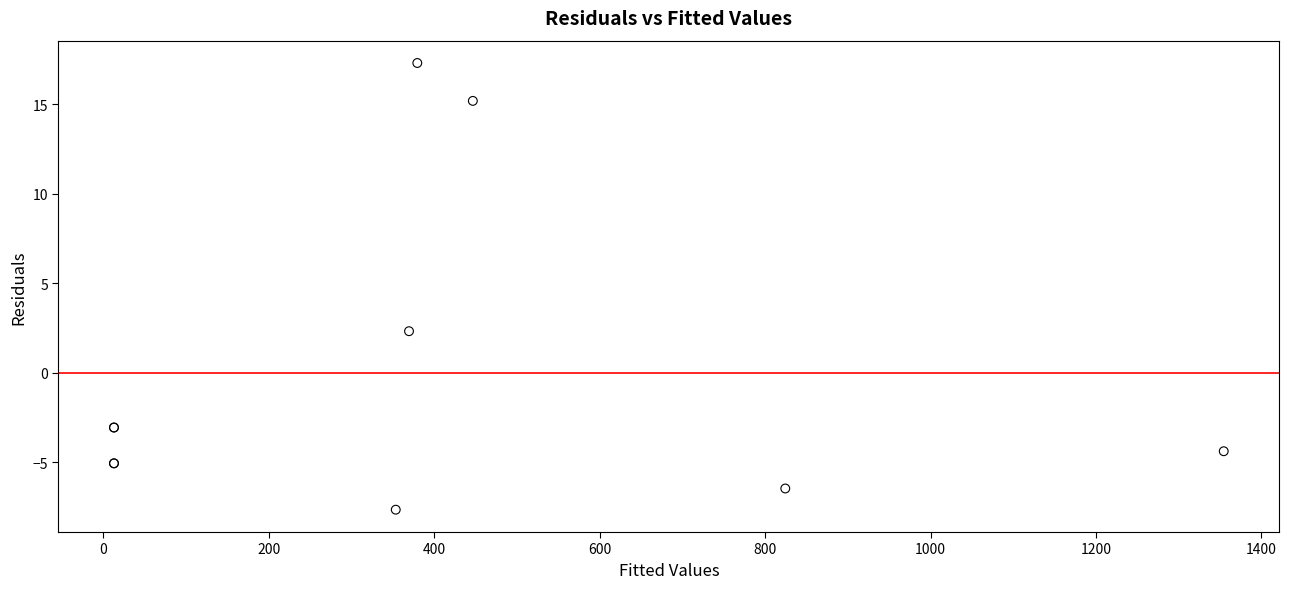

What Y value in the scatter plot is closest to 4?

2.3